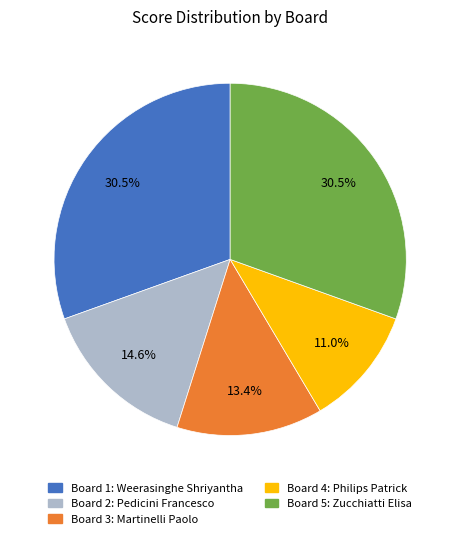

How many segments does this pie chart have?

5